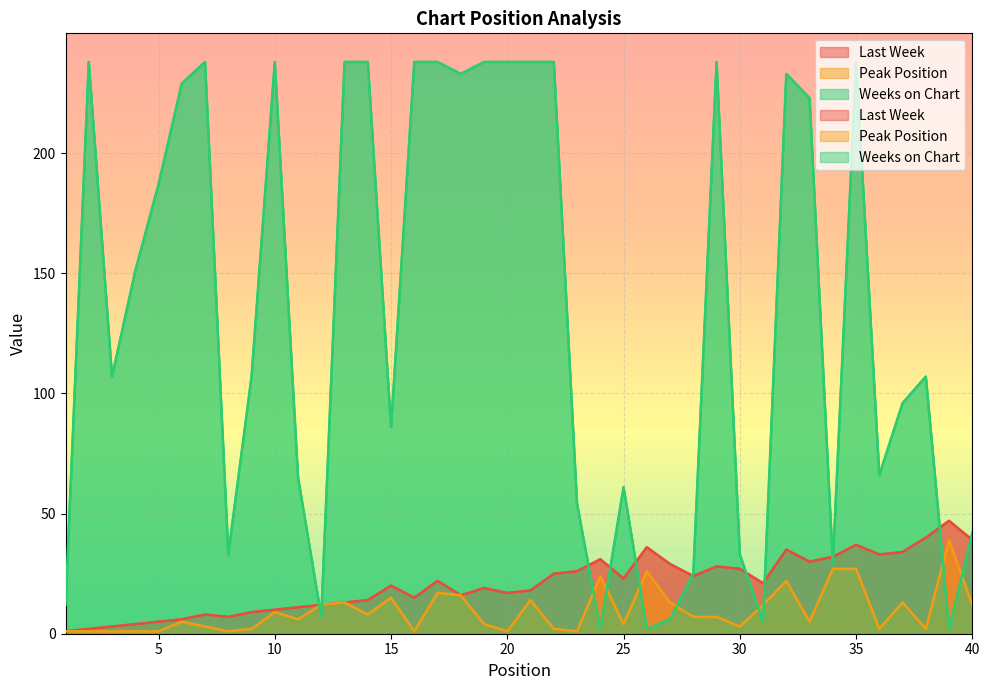

At which category does Last Week reach its first local peak?

7